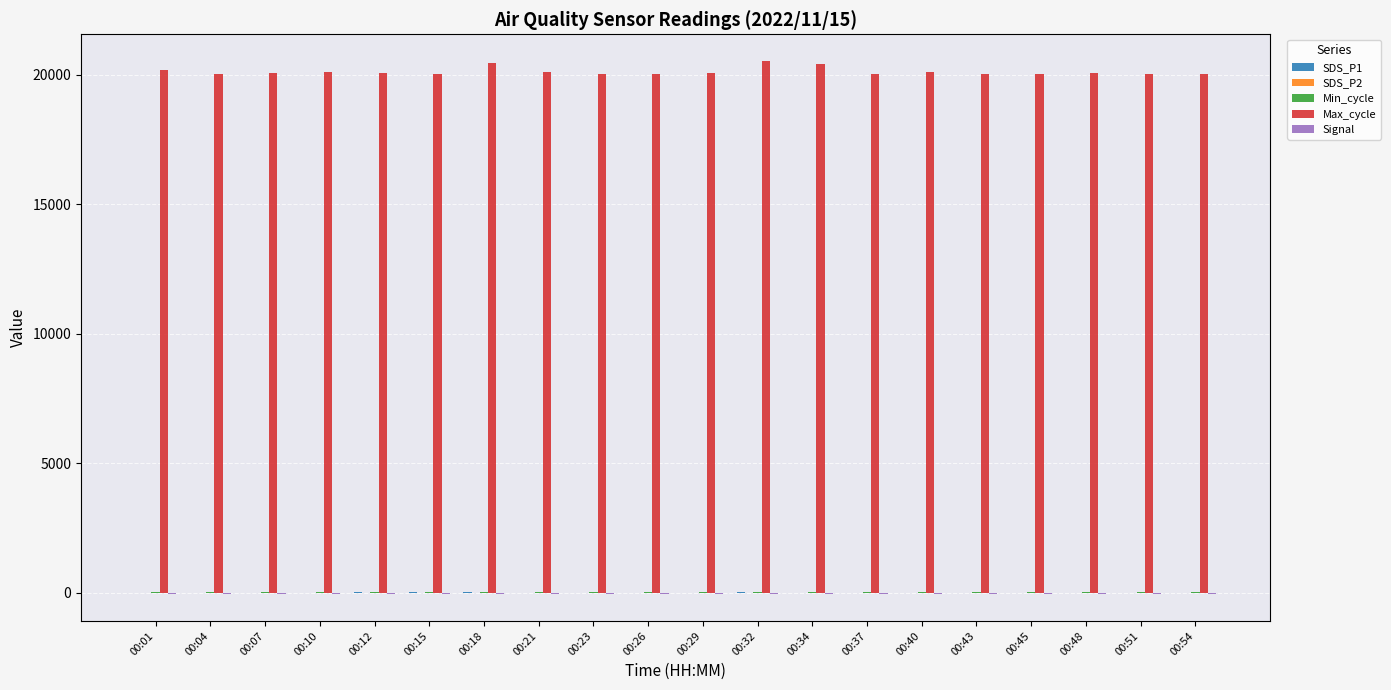

How many groups of bars are there?

20